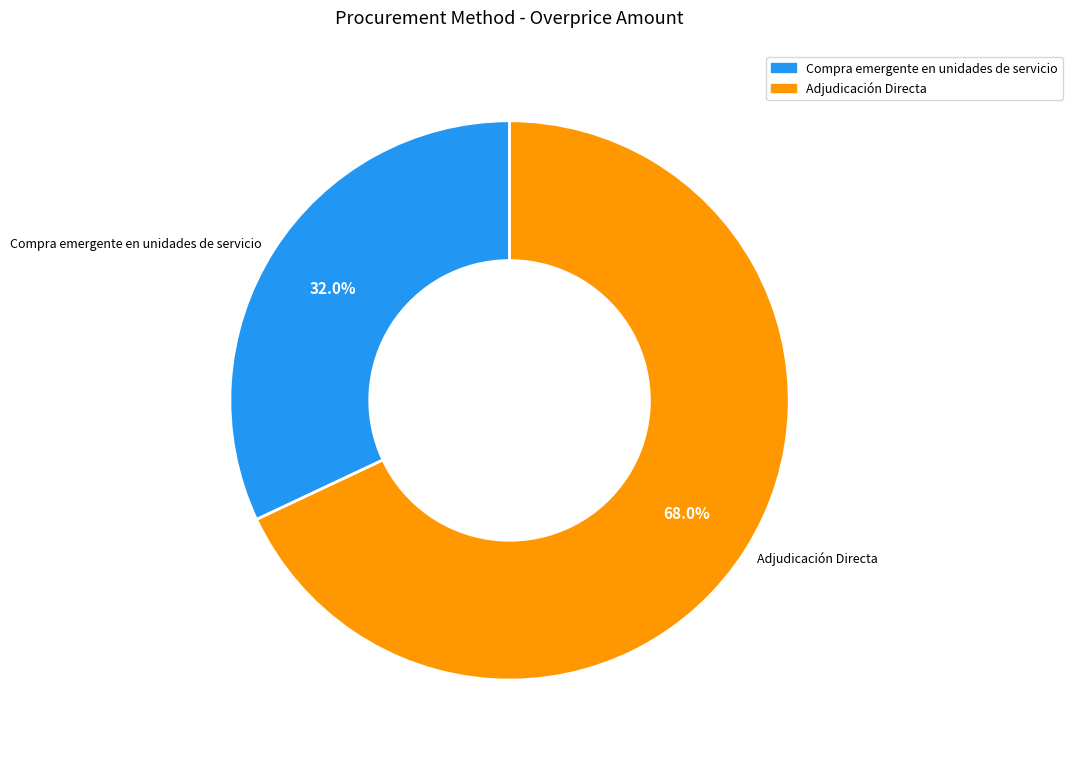

Which has a higher value, Adjudicación Directa or Compra emergente en unidades de servicio?

Adjudicación Directa